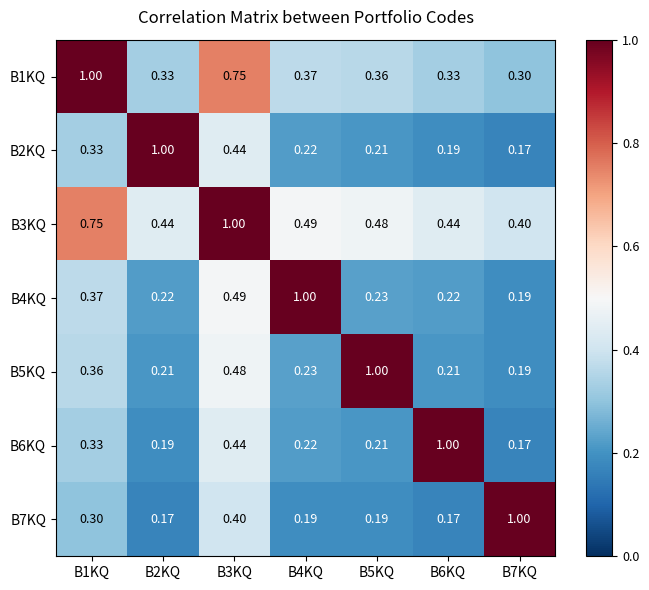

How many series are shown in this chart?

7